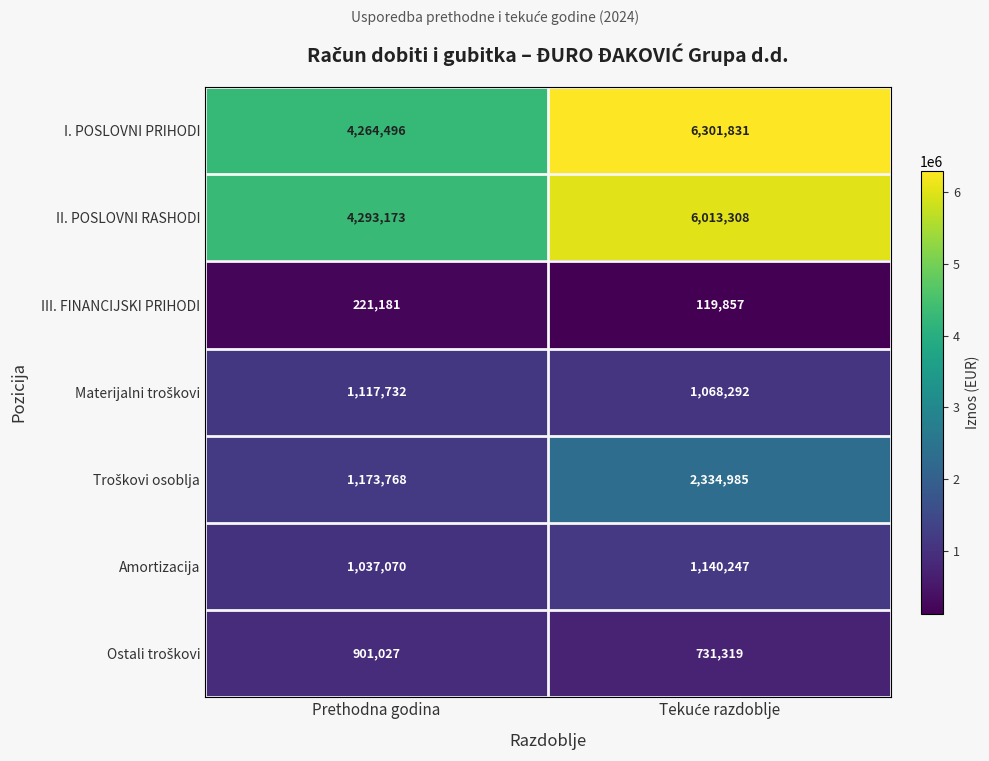

What is the difference between the maximum and minimum values in the II. POSLOVNI RASHODI series?

1720135